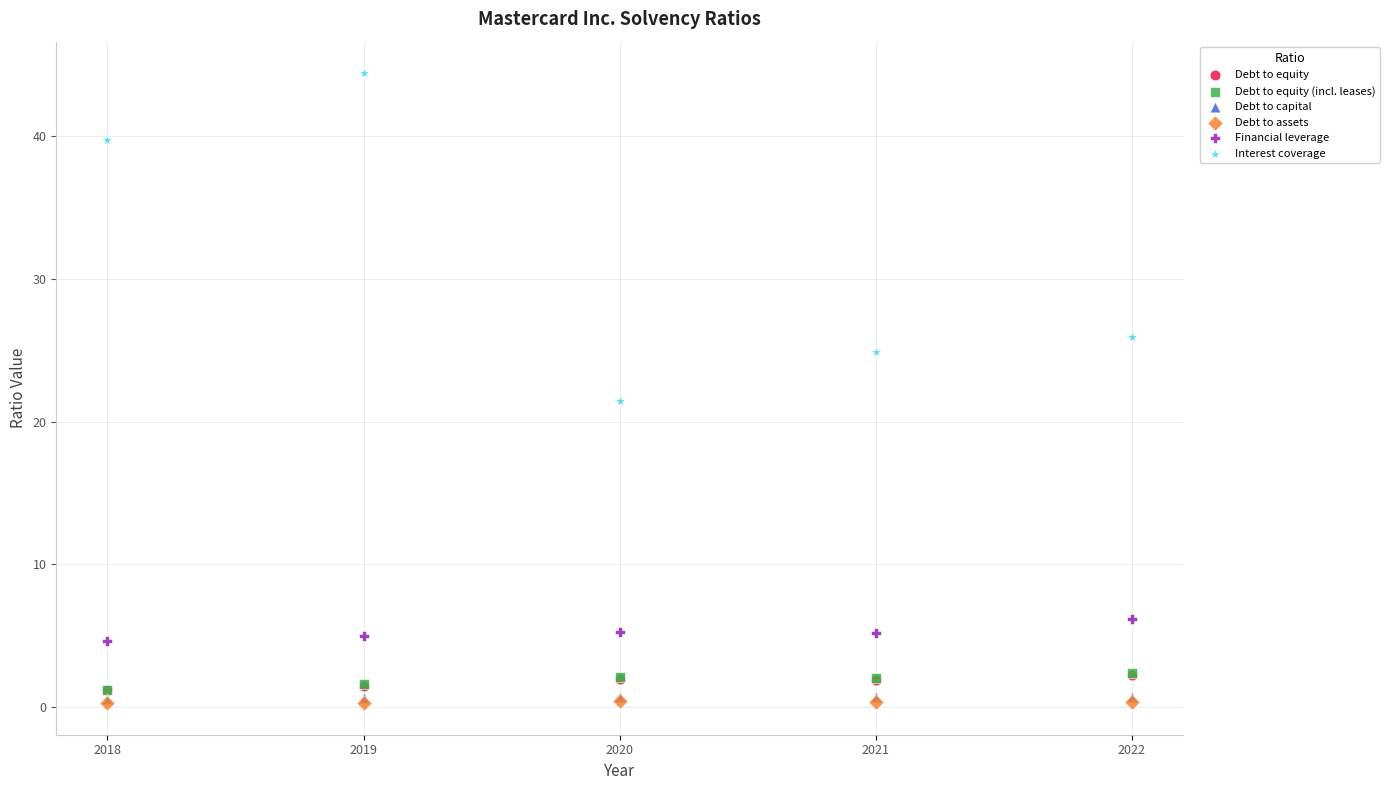

What are all the series names shown in the legend?

Debt to equity, Debt to equity (incl. leases), Debt to capital, Debt to assets, Financial leverage, Interest coverage